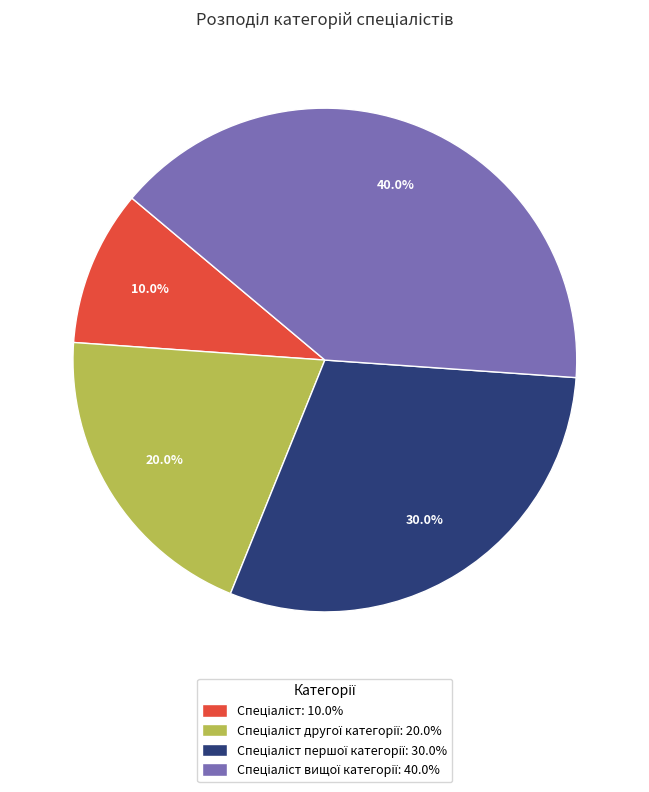

Is there any slice that represents more than half of the pie?

No